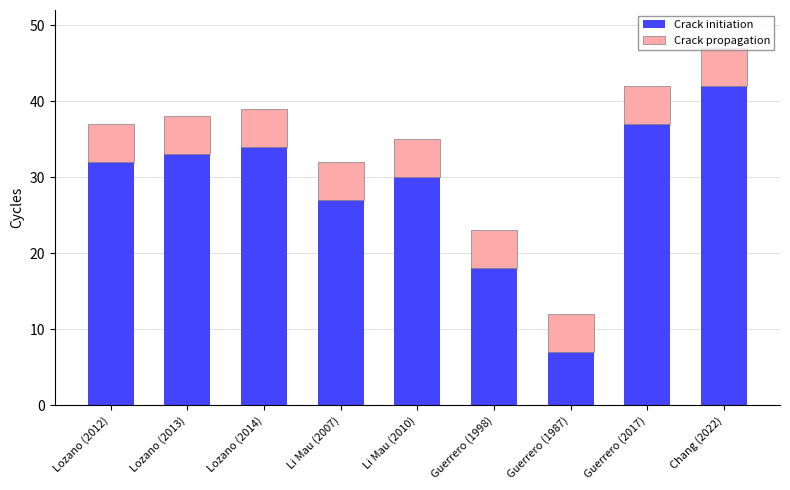

How many bars are there in total?

9